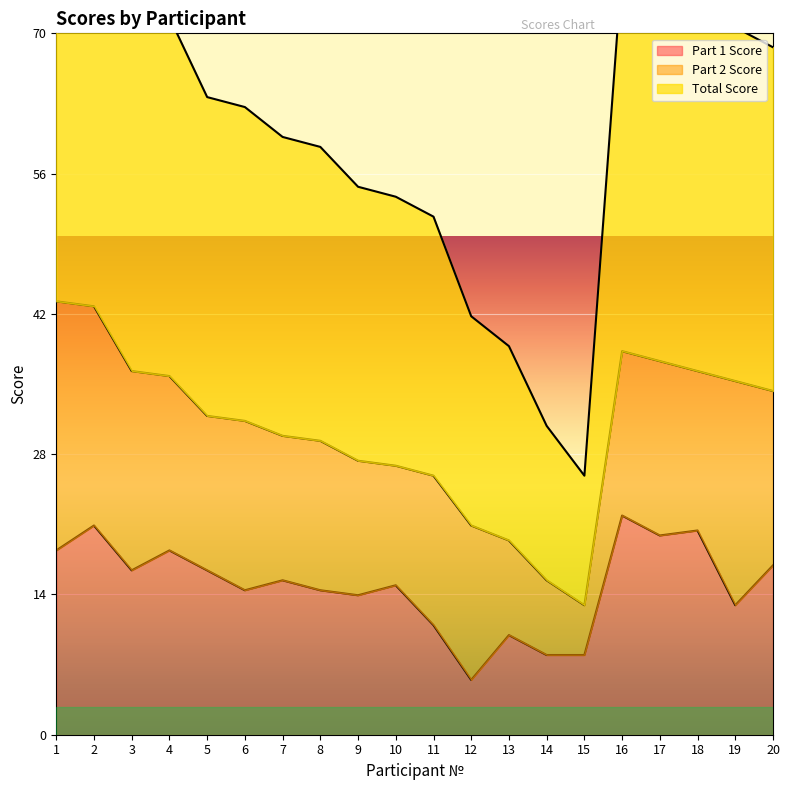

Which category has the lowest value in the Part 1 Score series?

12